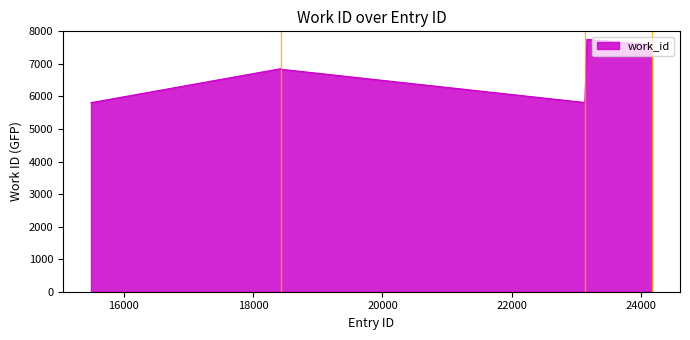

How many series are shown in this chart?

1